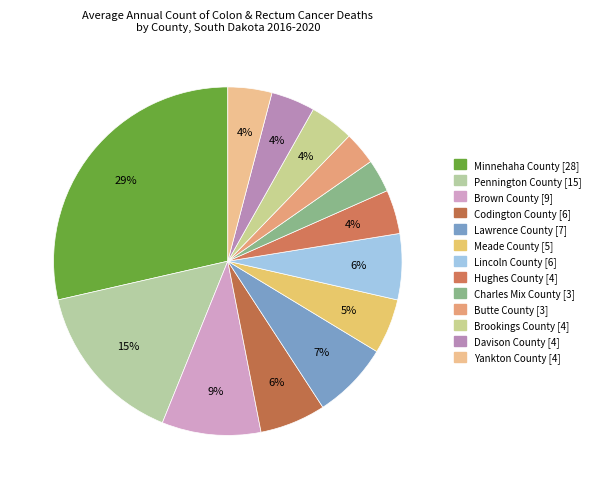

Count the number of slices in the pie.

13